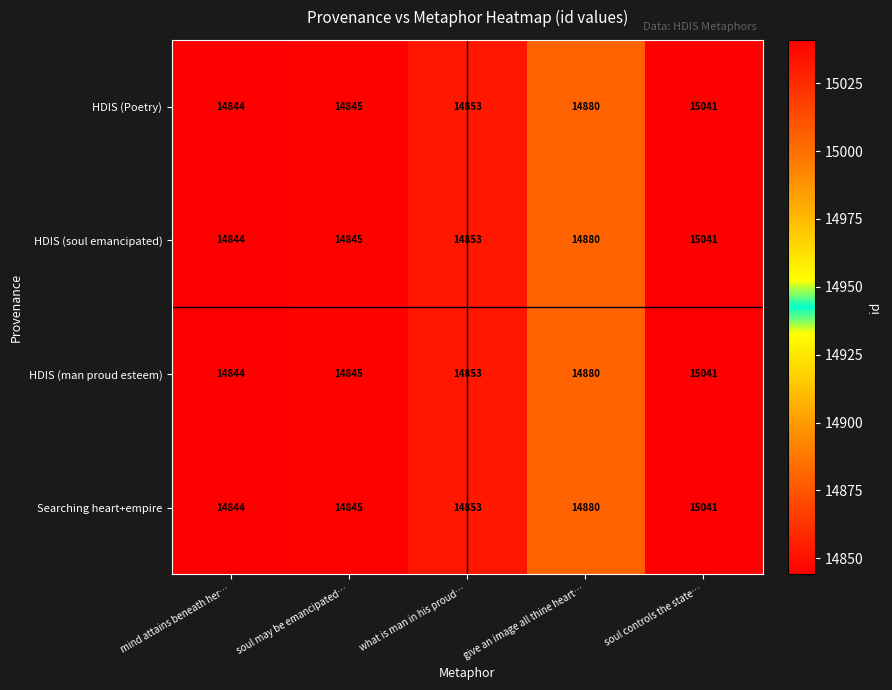

The value of Searching heart+empire at soul controls the state… is 15041. True or false?

True